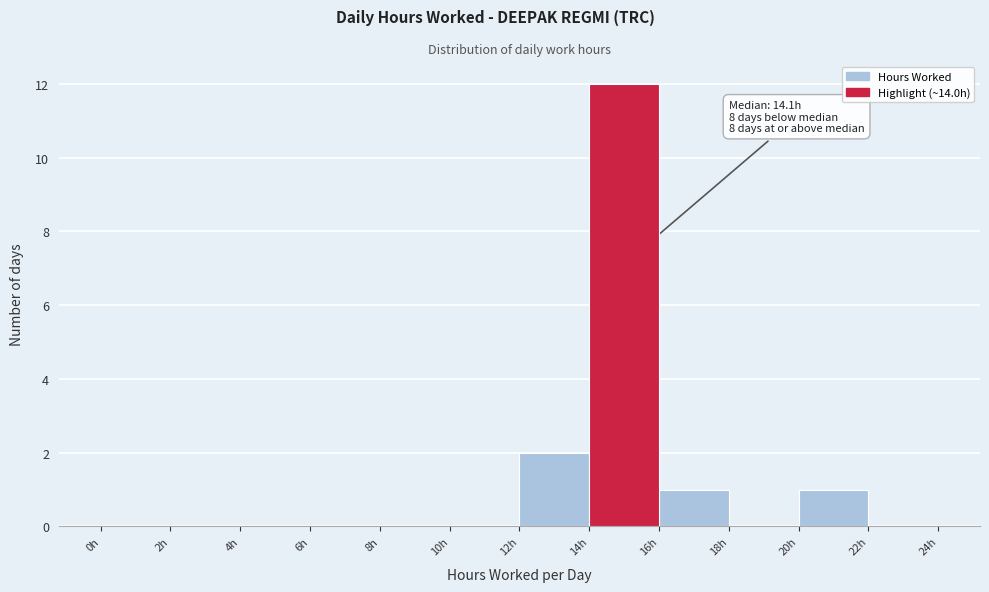

Over which range of the x-axis is the bar tallest?

14 to 16